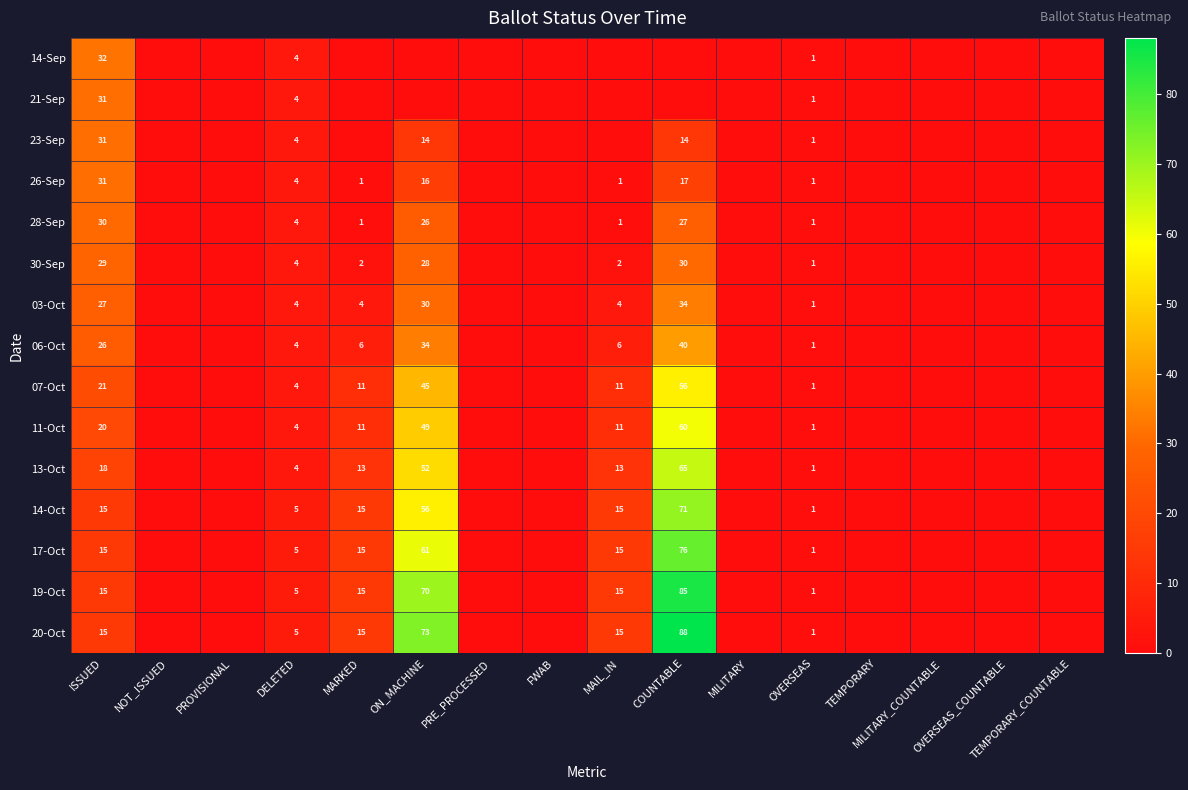

Is the value of 14-Sep at ON_MACHINE greater than the value of 14-Oct at MAIL_IN?

No